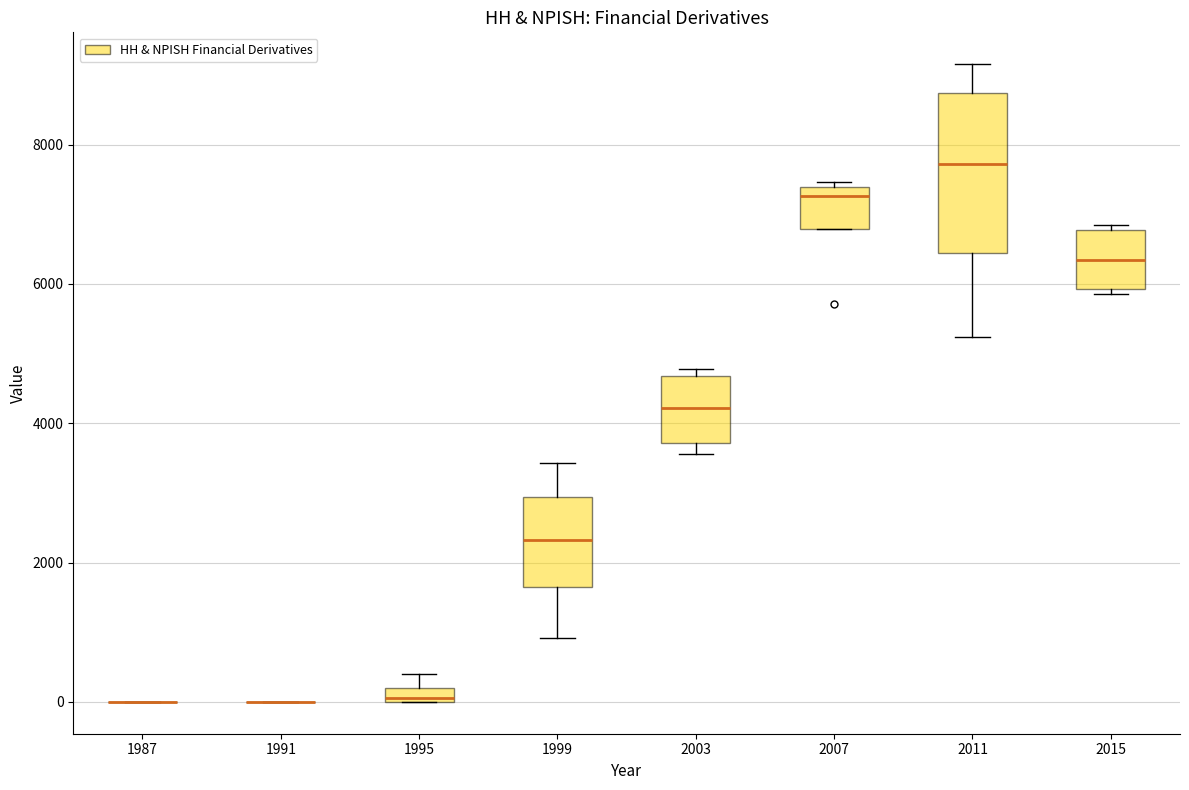

Which box is the tallest, from its lower edge to its upper edge?

2011